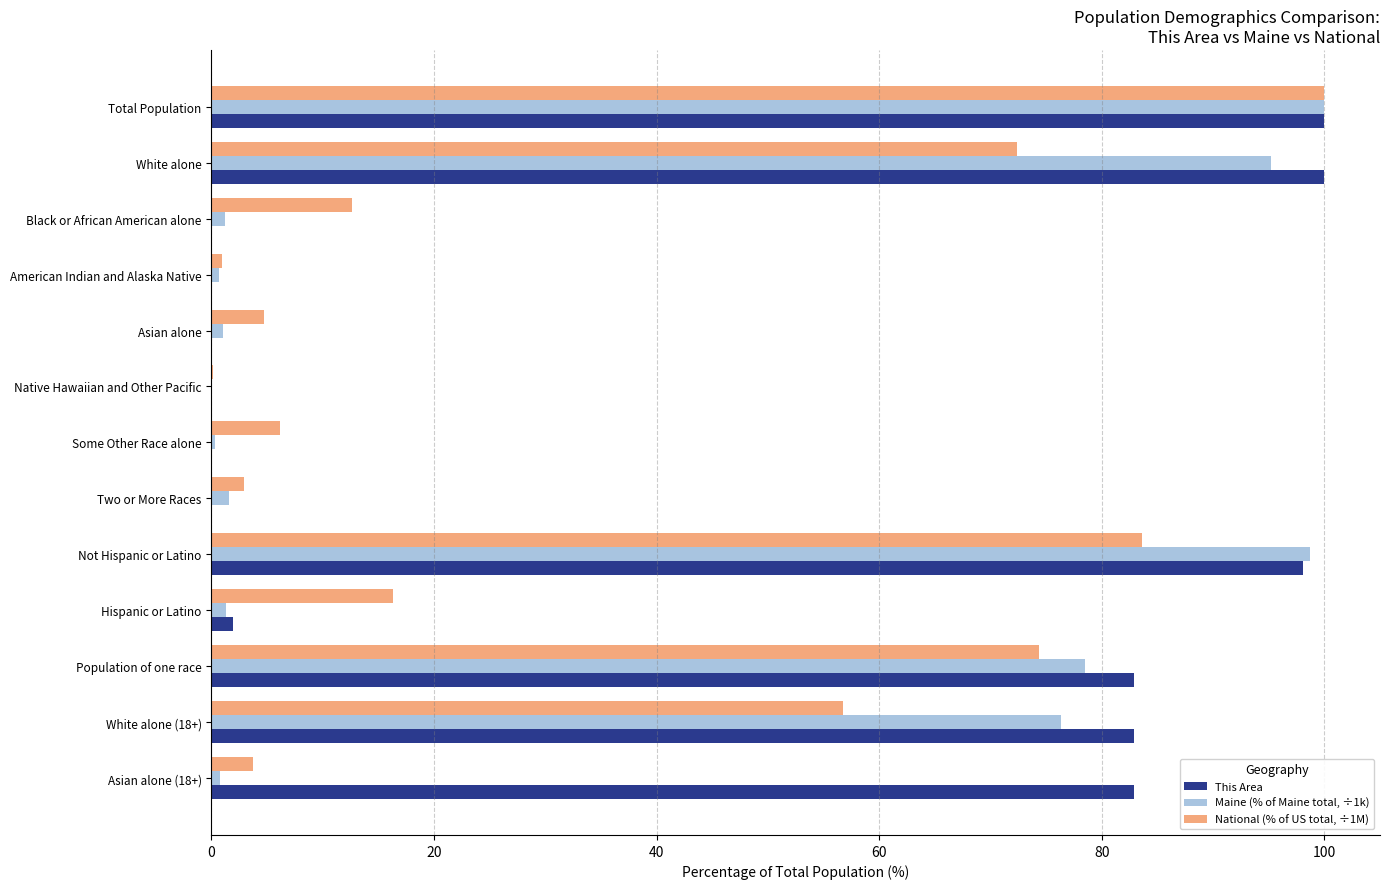

Where is Maine (% of Maine total, ÷1k) nearest to the value 50?

White alone (18+)